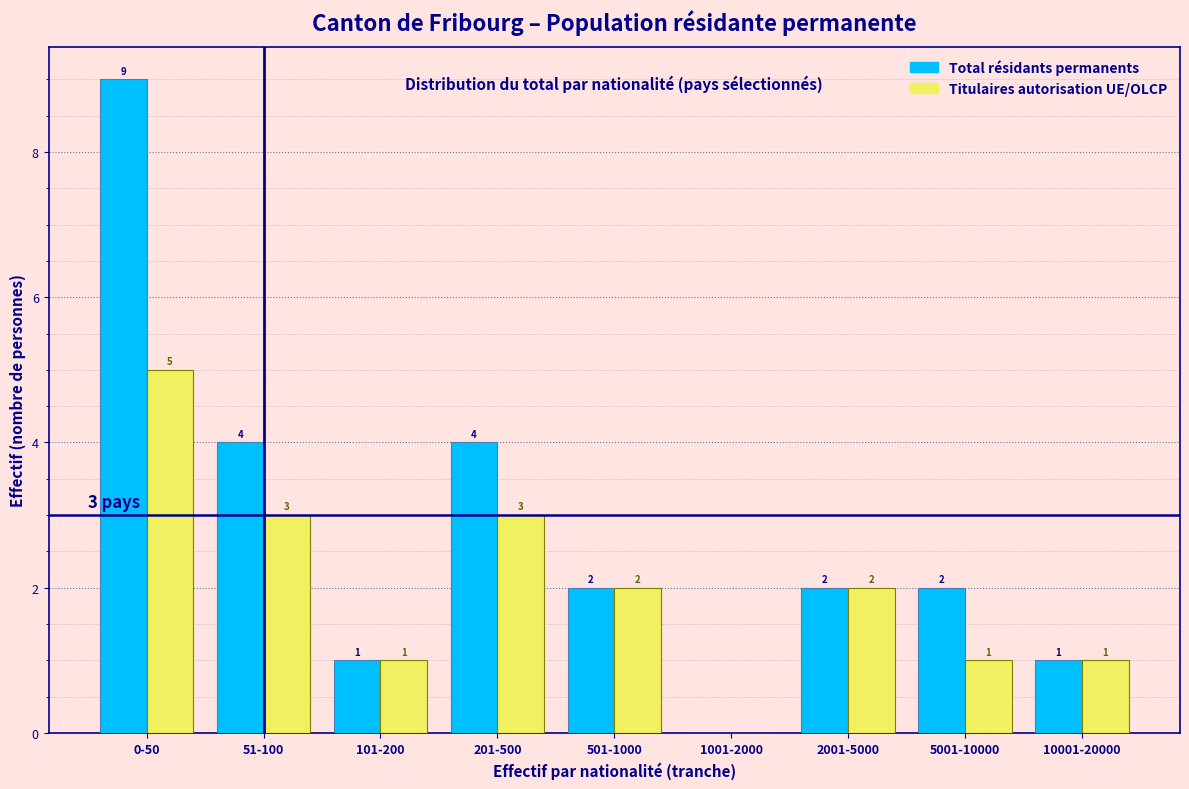

Reading left to right, list all the values displayed in this chart.

Total résidants permanents: 0-50=9	51-100=4	101-200=1	201-500=4	501-1000=2	1001-2000=0	2001-5000=2	5001-10000=2	10001-20000=1
Titulaires autorisation UE/OLCP: 0-50=5	51-100=3	101-200=1	201-500=3	501-1000=2	1001-2000=0	2001-5000=2	5001-10000=1	10001-20000=1